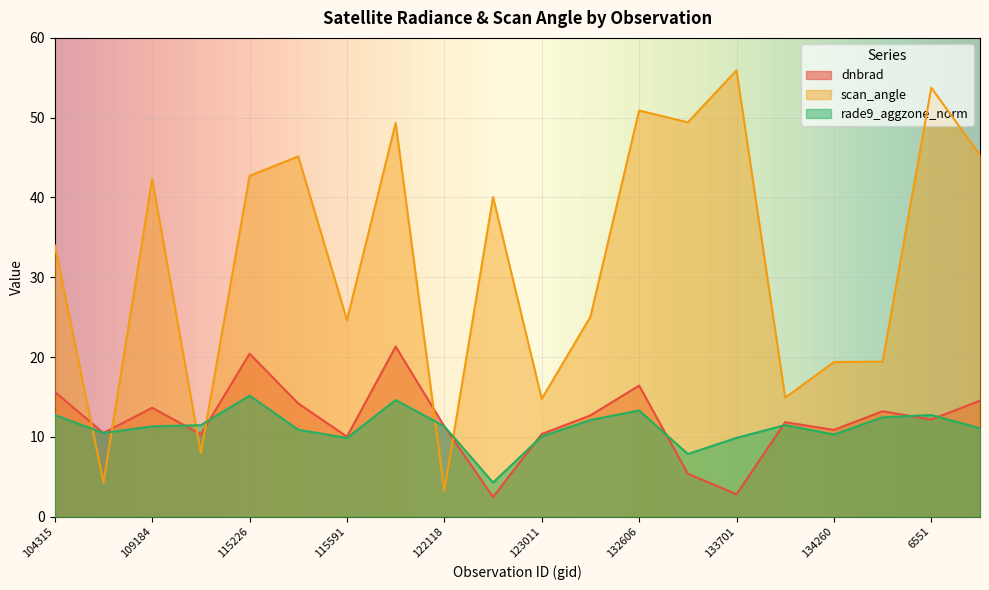

Where is the first local maximum for dnbrad?

109184